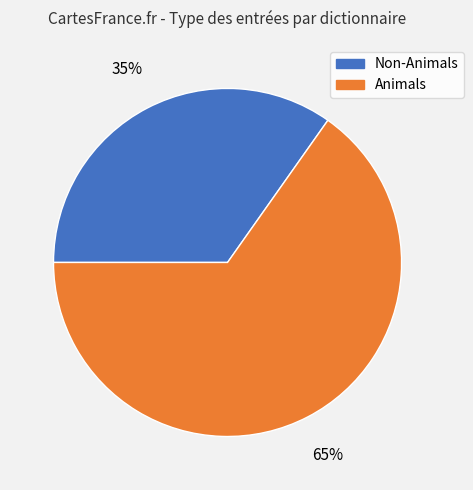

To the nearest percent, what is the average slice percentage?

50%